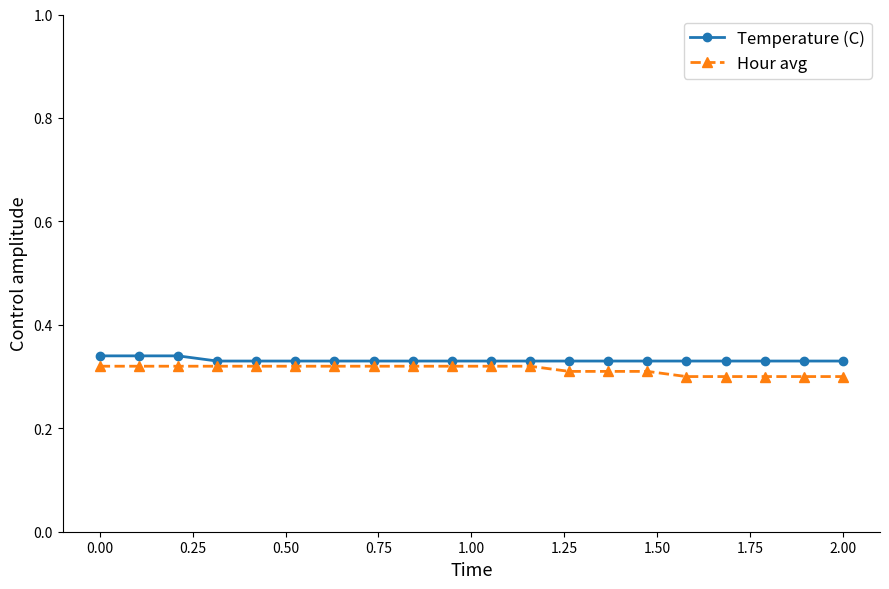

Which series has the largest total across all categories?

Temperature (C)